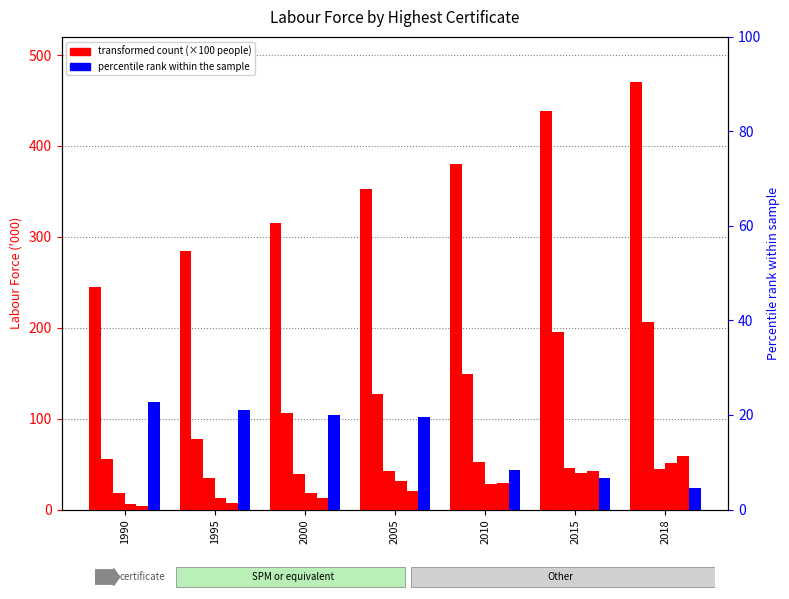

At which label does Diploma reach its peak?

2018